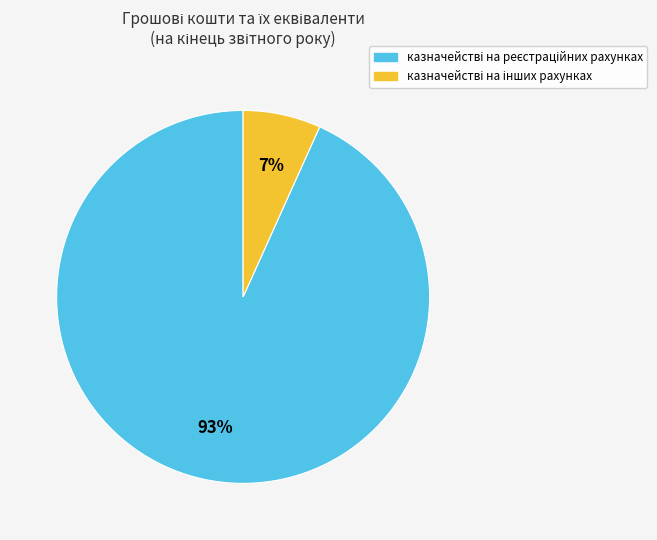

To the nearest percent, what is the average slice percentage?

50%